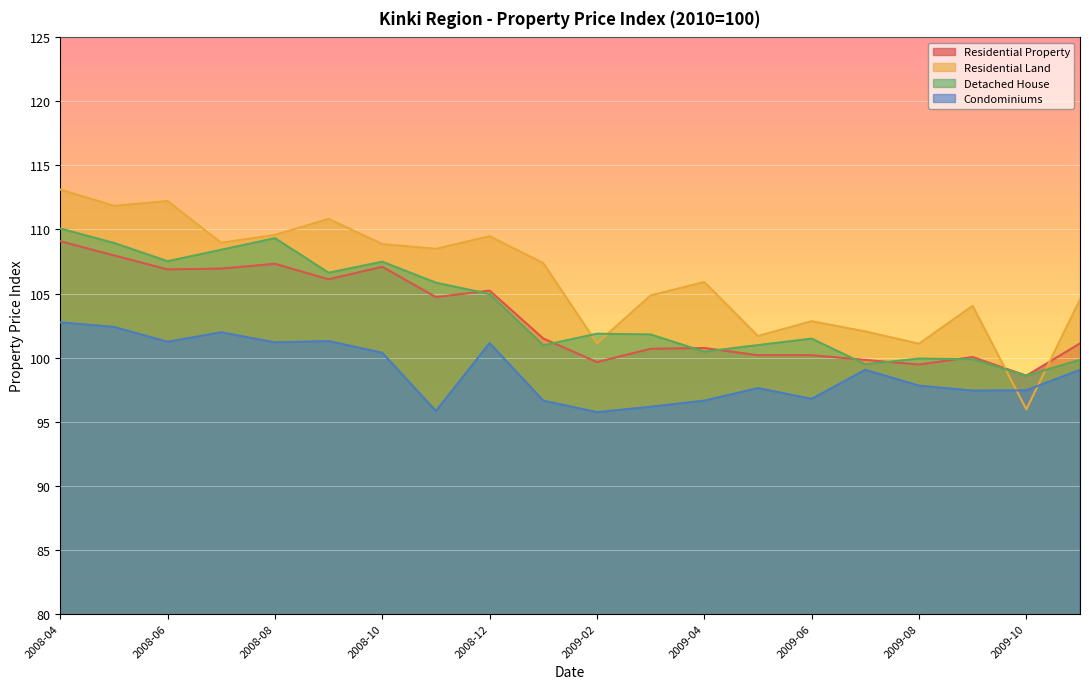

Rank the series by their maximum value, from highest to lowest.

Residential Land, Detached House, Residential Property, Condominiums